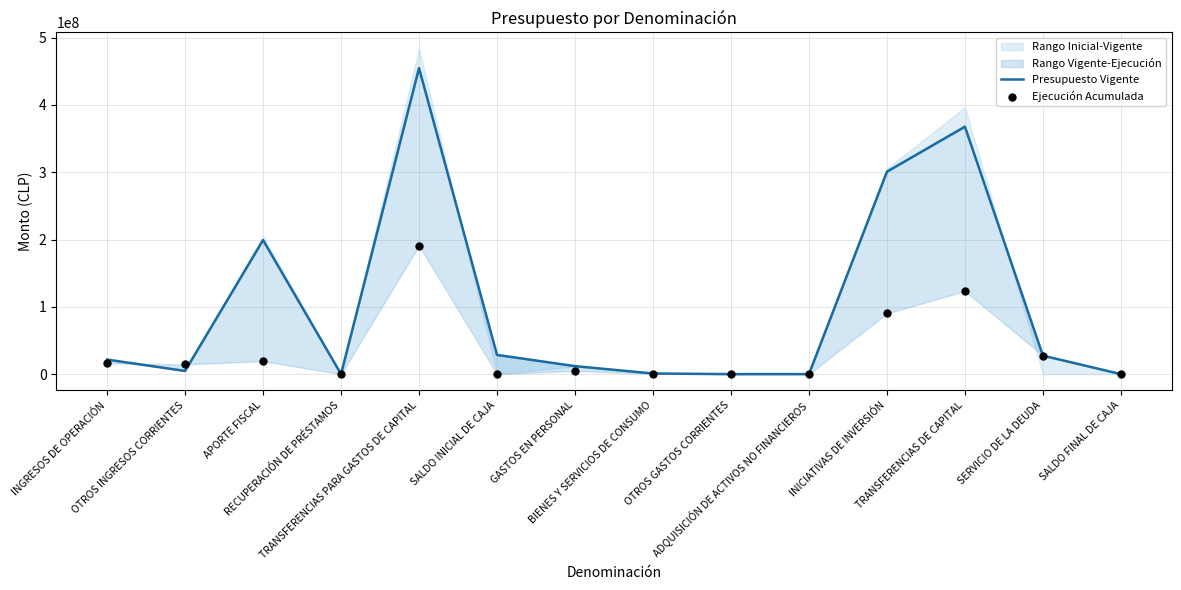

Which series reaches the maximum Y coordinate?

Presupuesto Vigente